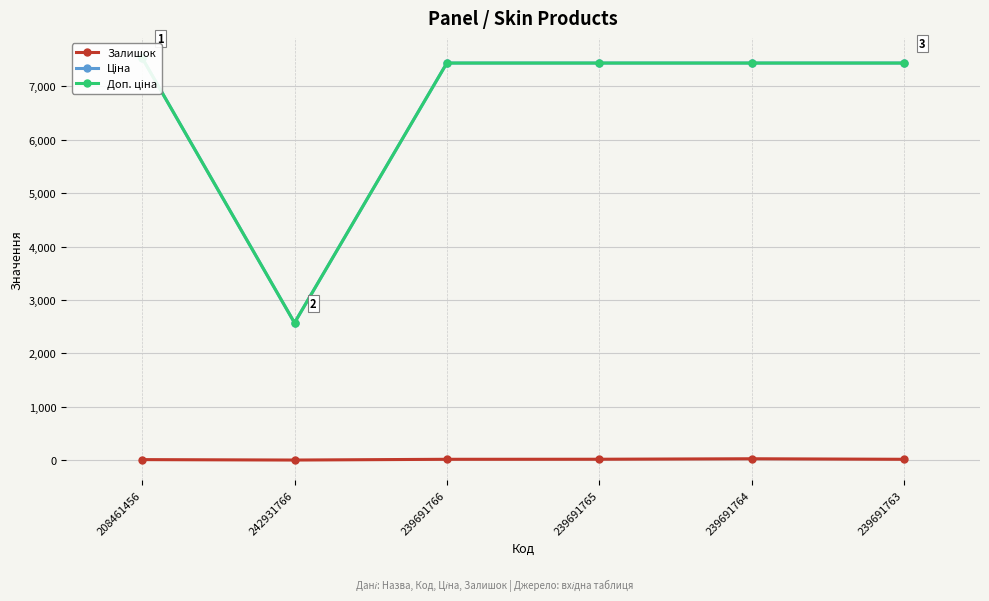

Which label corresponds to the smallest value in the chart?

242931766